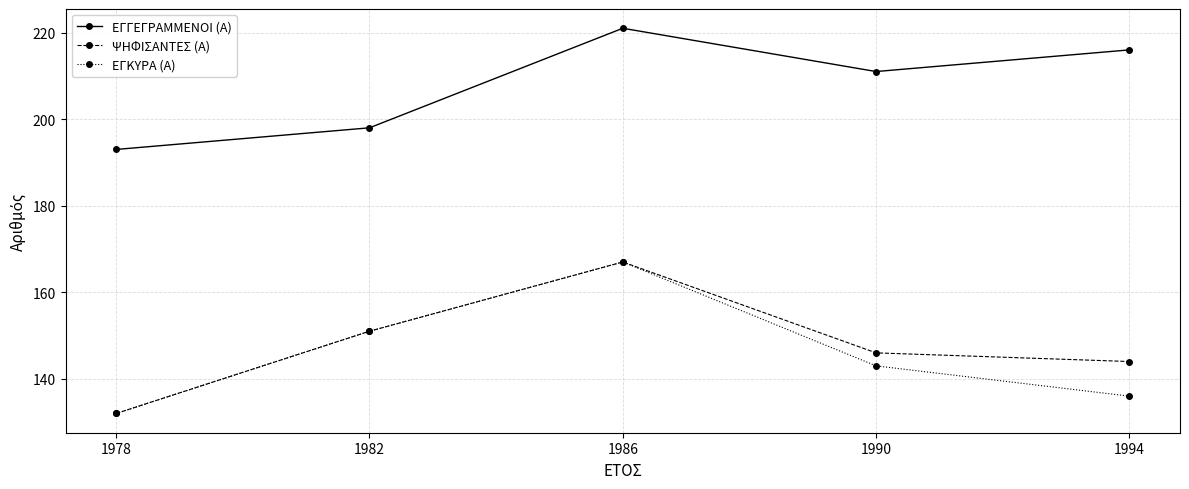

Does the chart have visible grid lines?

Yes